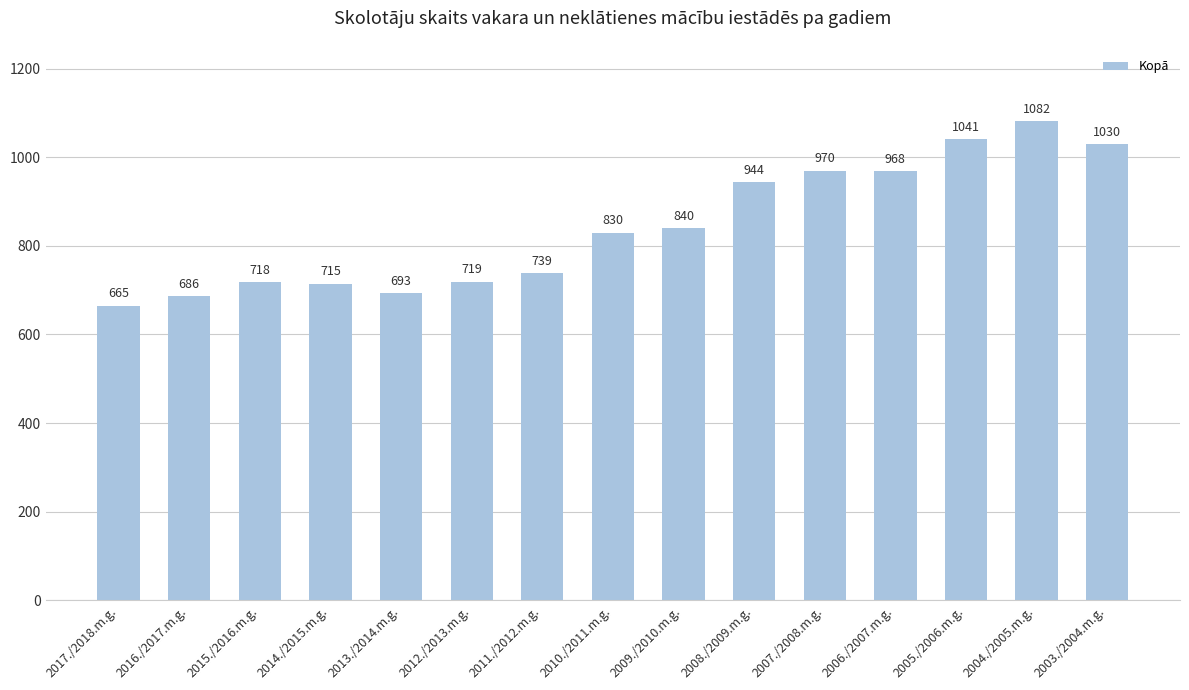

List the labels in order of value, smallest first.

2017./2018.m.g., 2016./2017.m.g., 2013./2014.m.g., 2014./2015.m.g., 2015./2016.m.g., 2012./2013.m.g., 2011./2012.m.g., 2010./2011.m.g., 2009./2010.m.g., 2008./2009.m.g., 2006./2007.m.g., 2007./2008.m.g., 2003./2004.m.g., 2005./2006.m.g., 2004./2005.m.g.